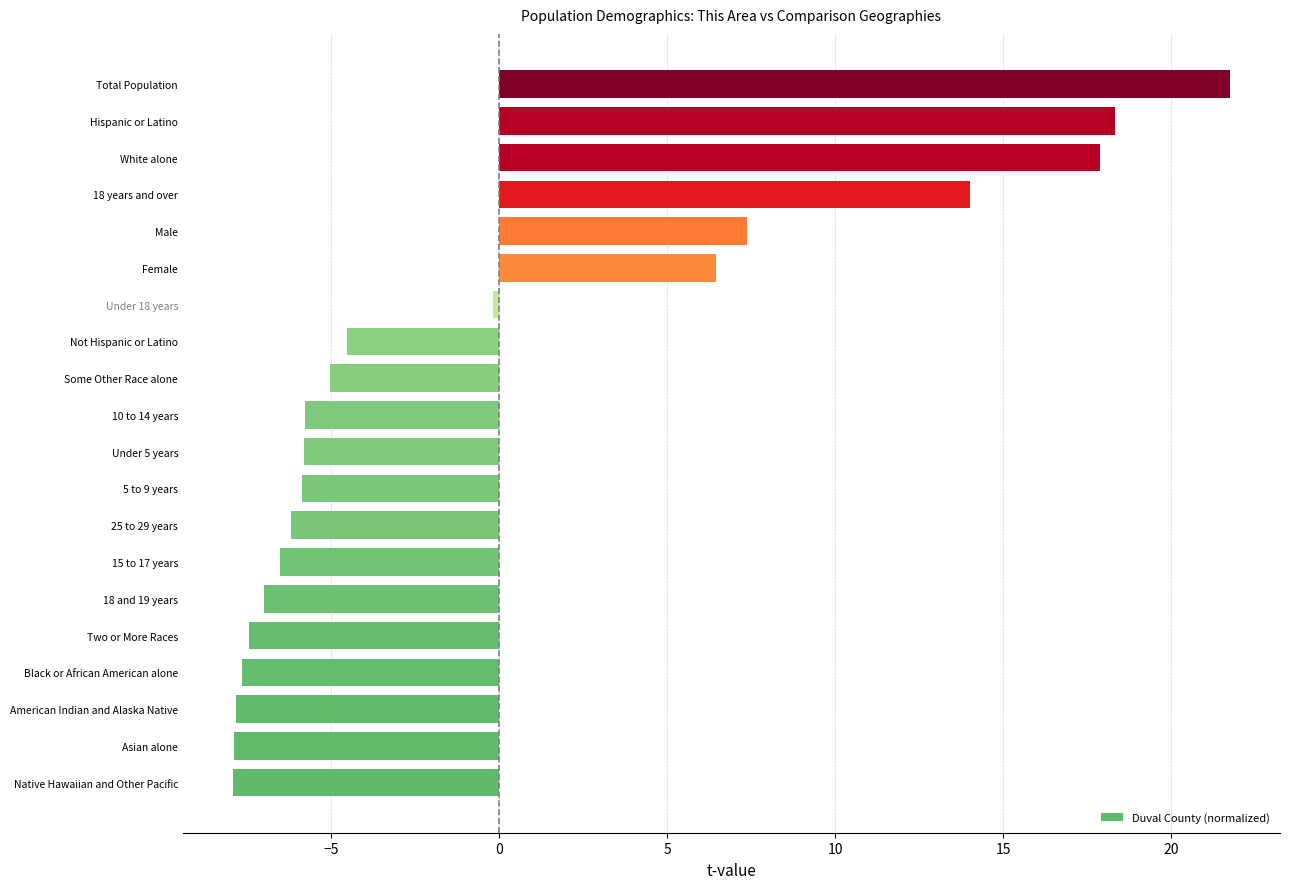

What is the minimum value shown in the chart?

-7.9